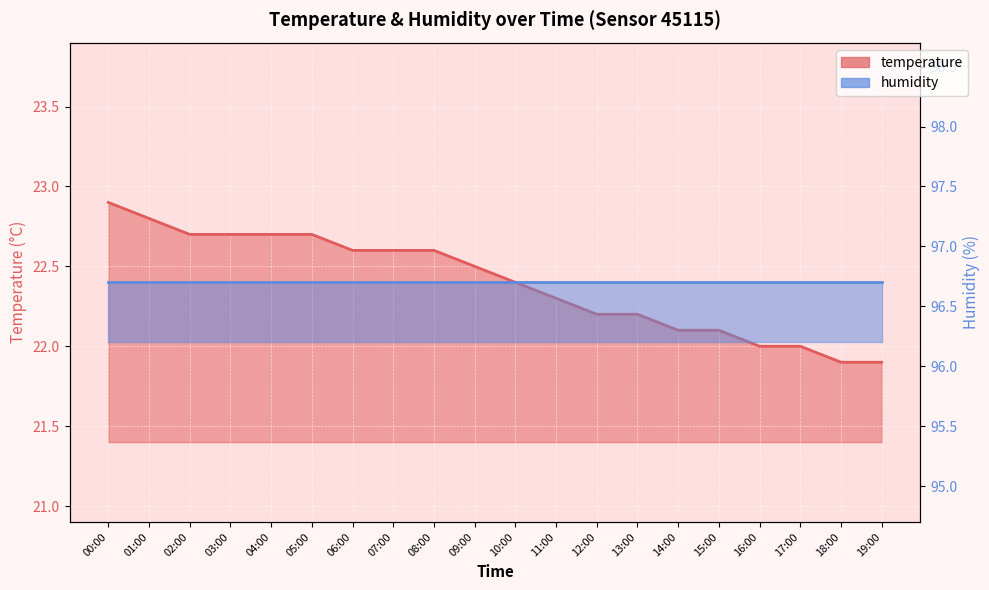

What is the approximate value at 05:00?

22.7